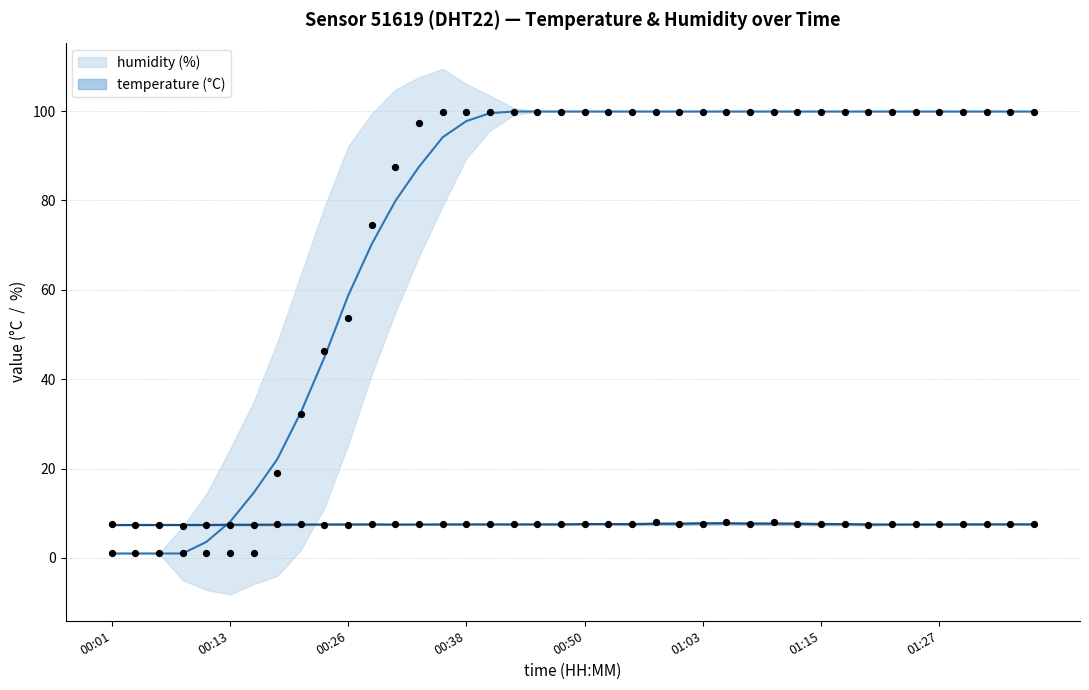

What are all the series names shown in the legend?

temperature, humidity